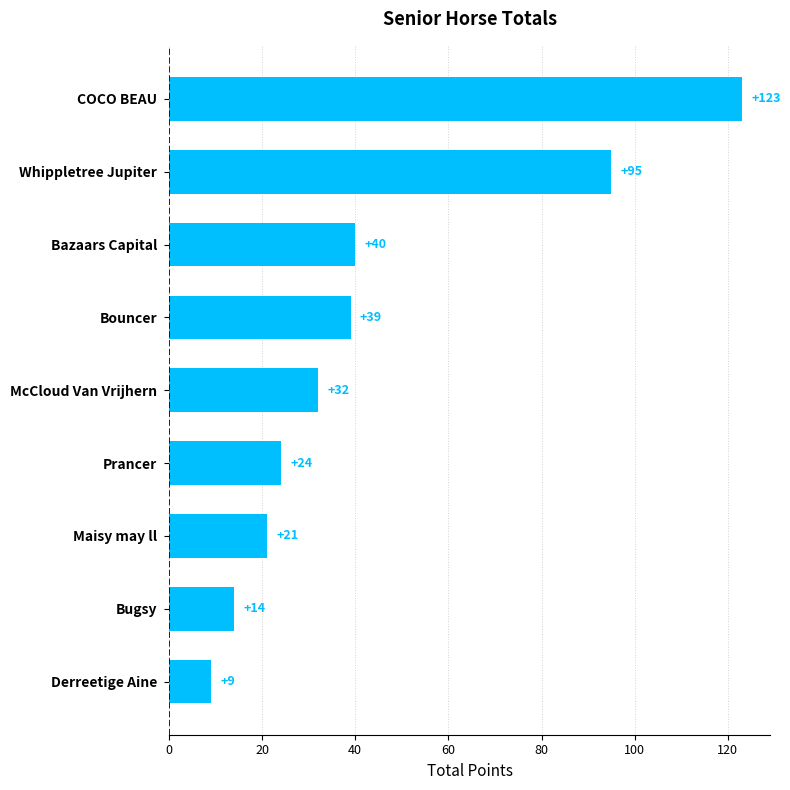

How many bars are there in total?

9